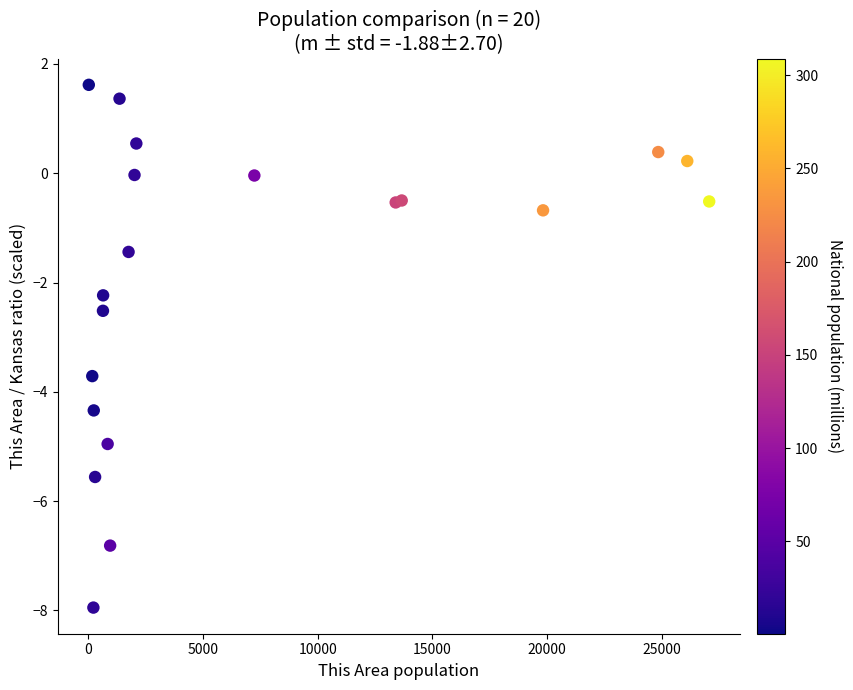

What Y value in the scatter plot is closest to -3?

-2.5